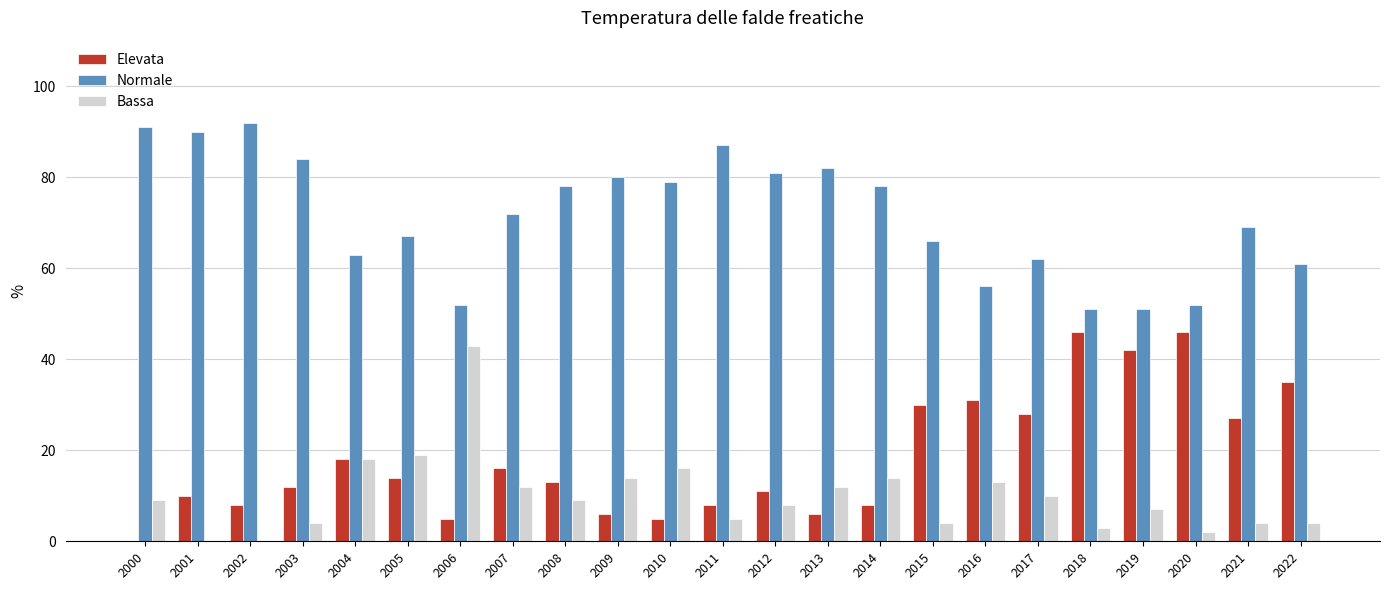

Which series has the largest total across all categories?

Normale